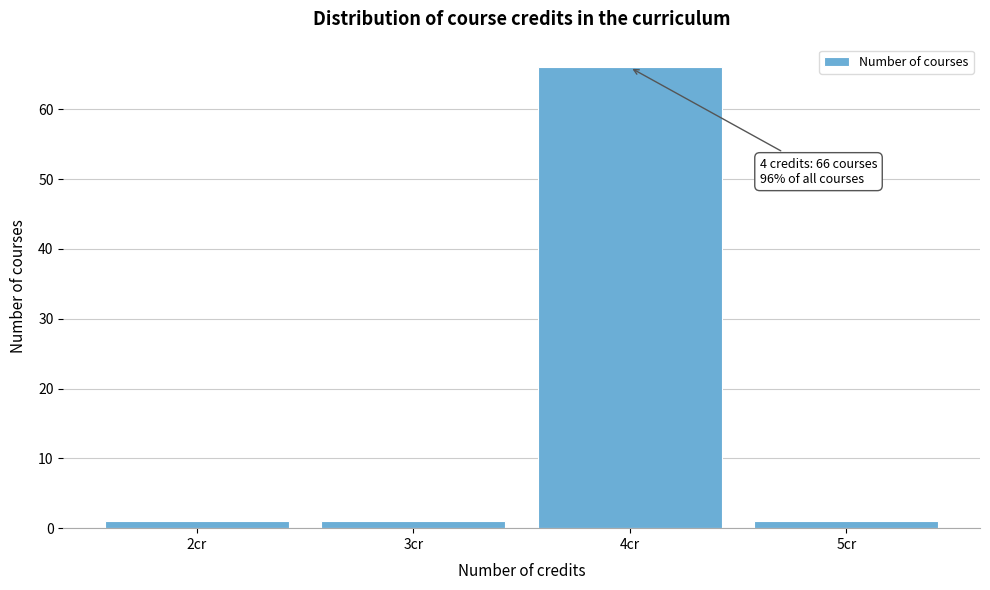

Reading right to left, extract all data points from this chart.

5cr=1	4cr=66	3cr=1	2cr=1